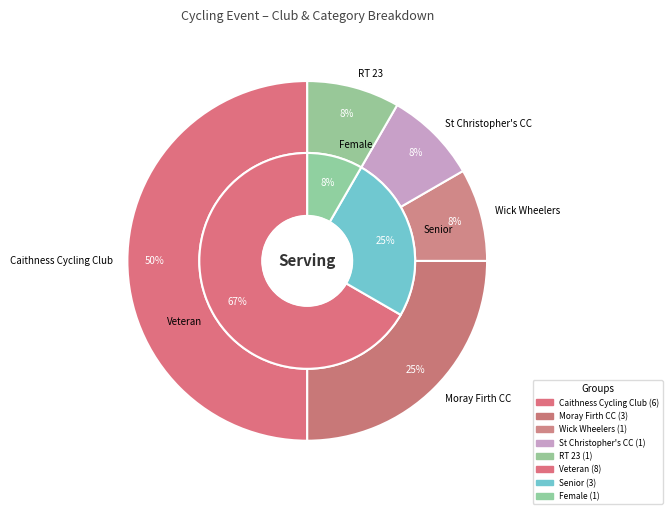

What is the largest slice in the pie chart?

Caithness Cycling Club